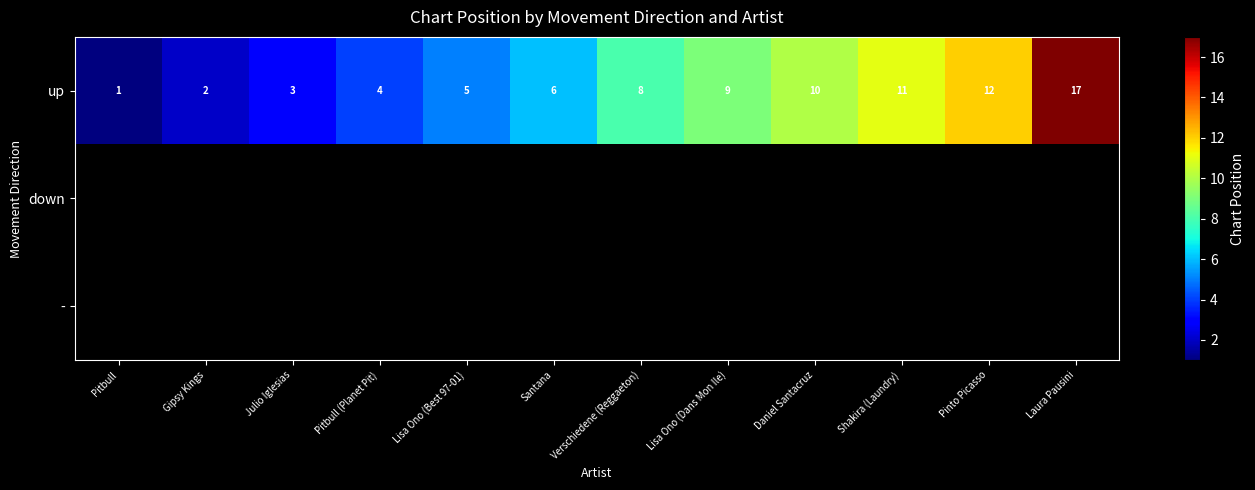

Count the number of data series in this chart.

3